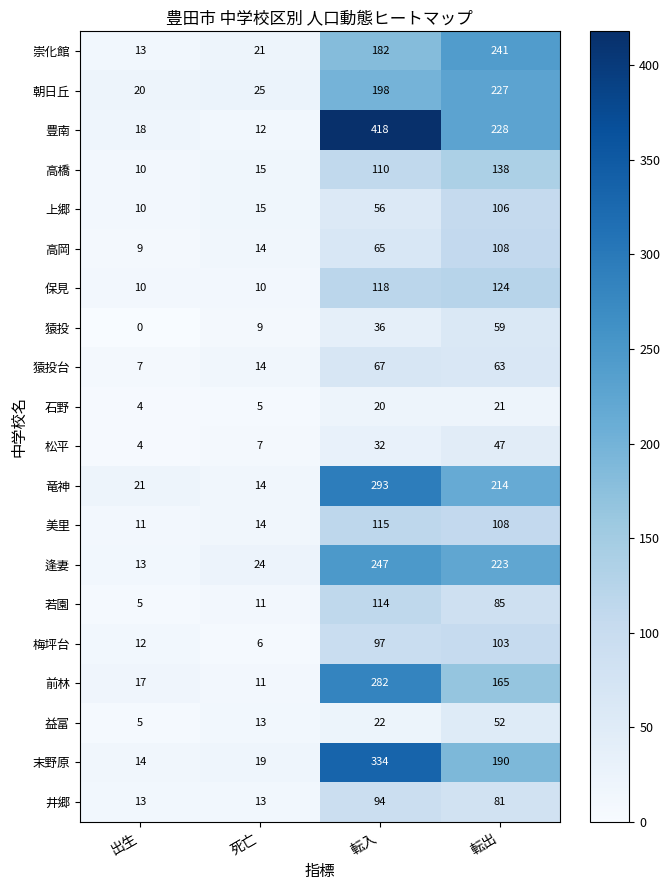

Where is 末野原 nearest to the value 174?

転出